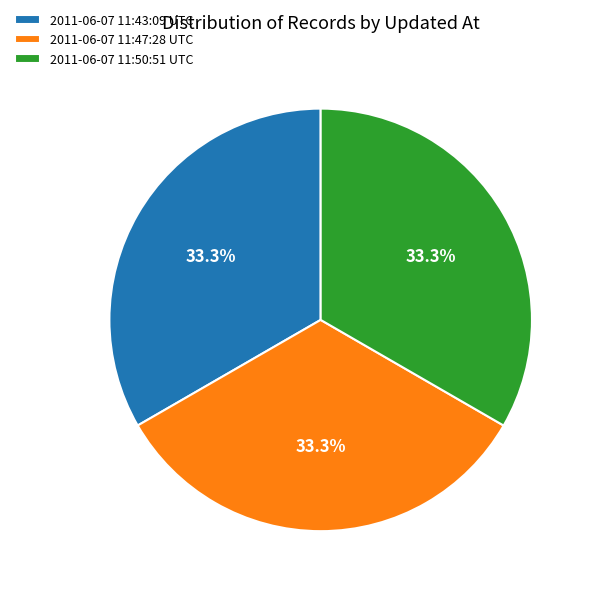

What is the ratio of the value at 2011-06-07 11:47:28 UTC to the value at 2011-06-07 11:50:51 UTC?

1.0